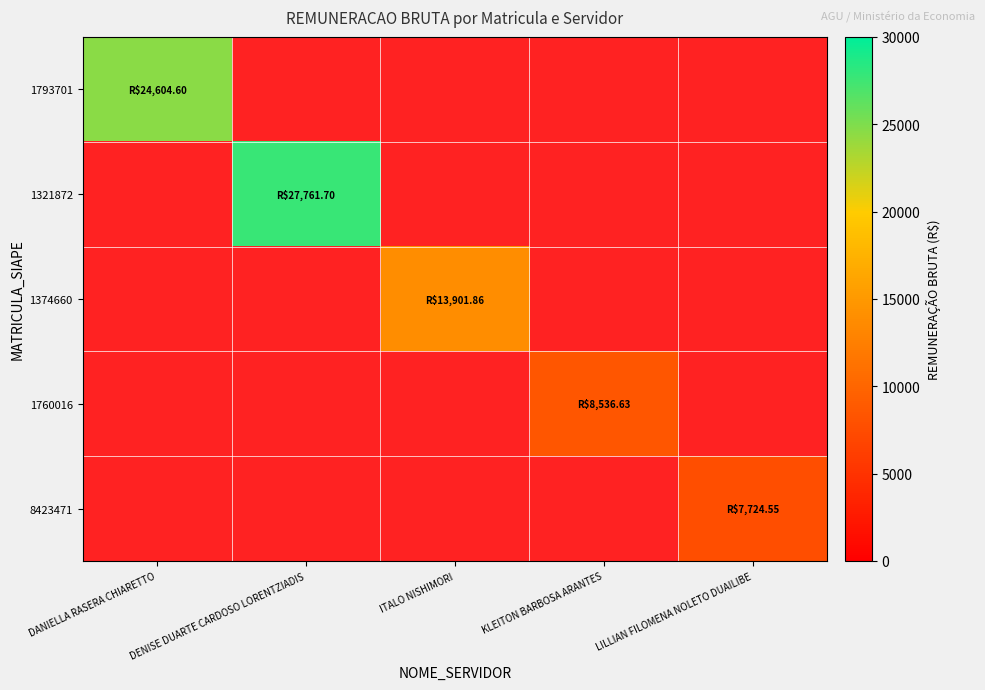

How many positive values does the 8423471 series have?

1